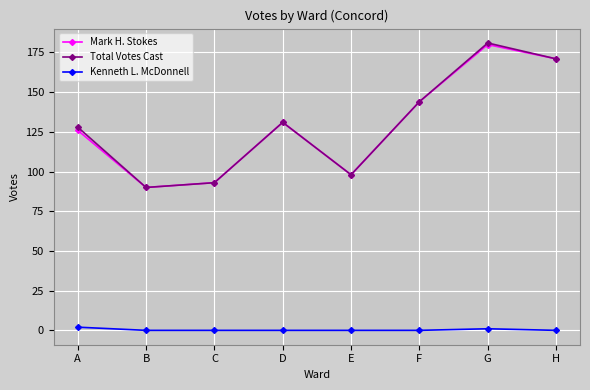

Is the value of Total Votes Cast at A greater than the value of Kenneth L. McDonnell at G?

Yes